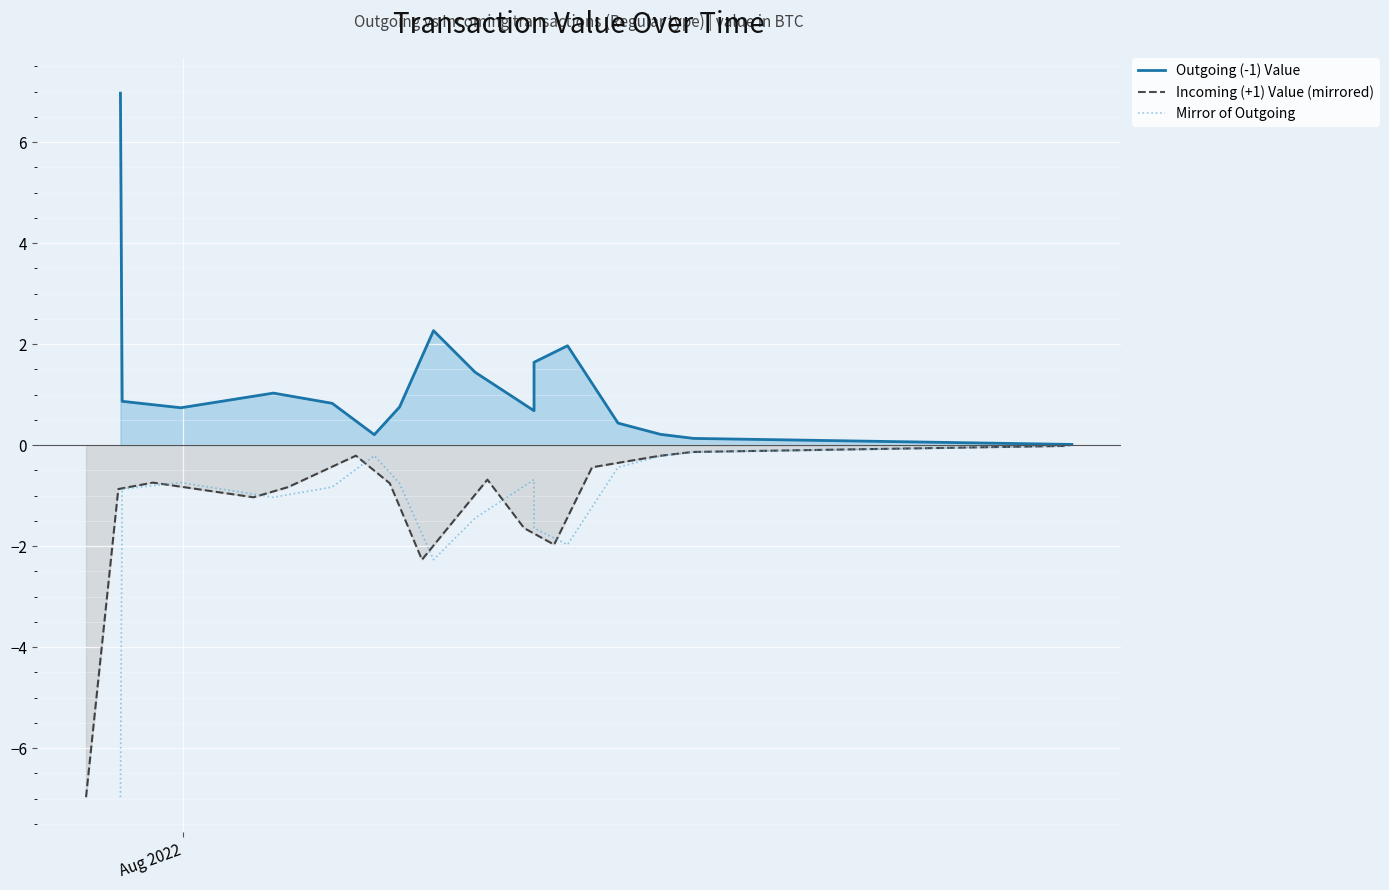

What is the maximum value shown in the chart?

7.0